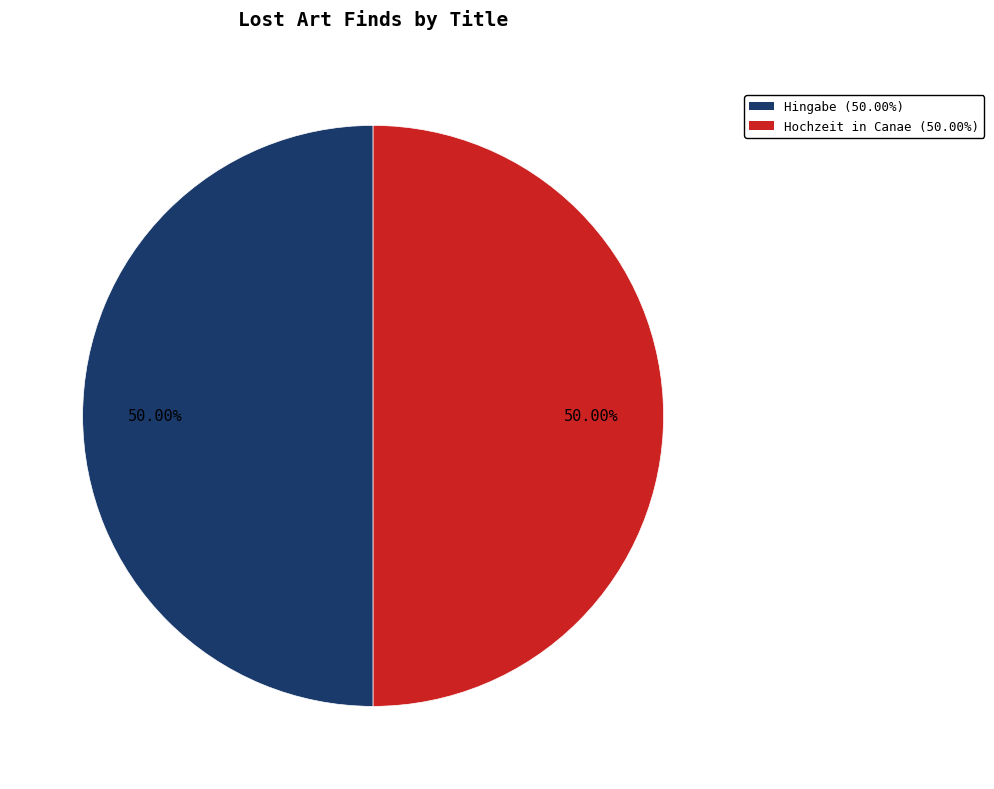

Combined, do Hingabe and Hochzeit in Canae account for over 50%?

Yes